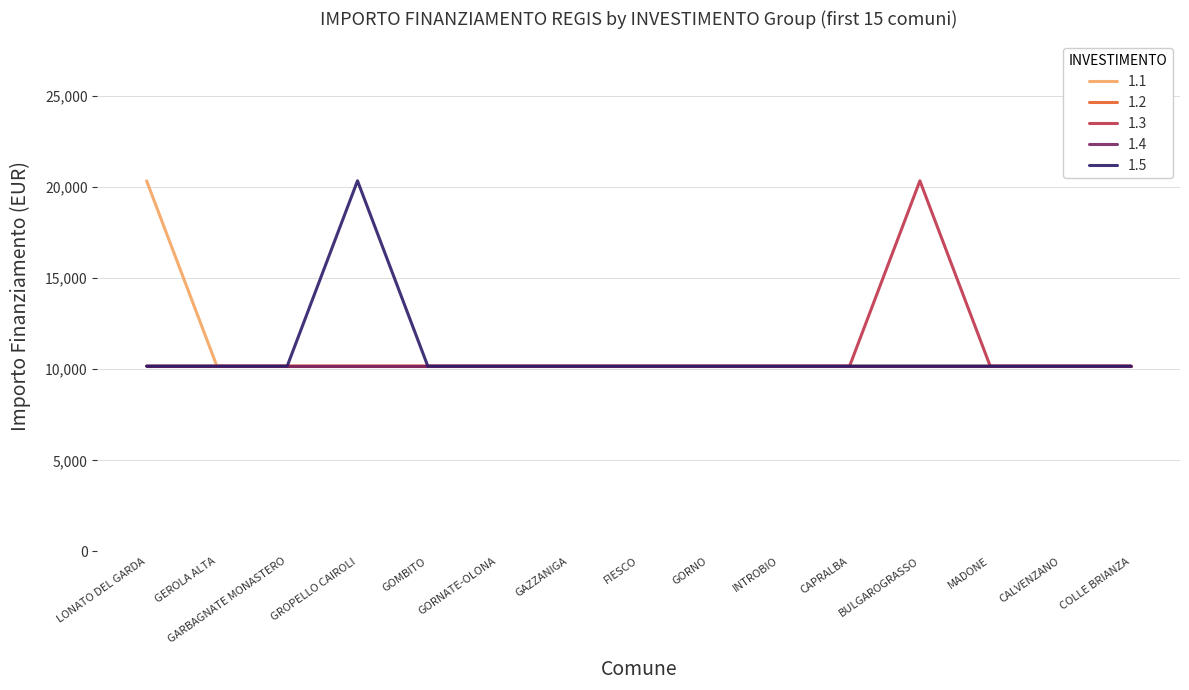

True or false: 1.3 has a value of 5944 at GROPELLO CAIROLI.

False